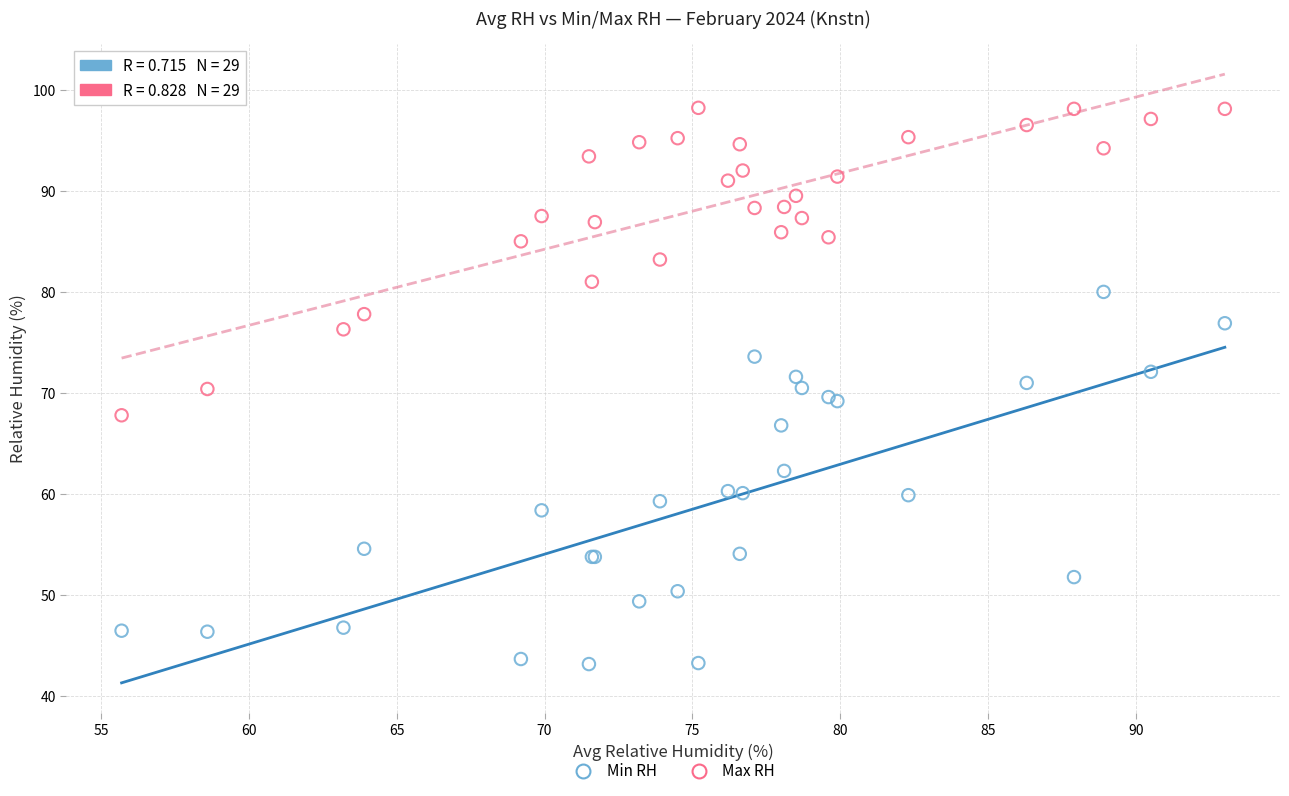

Which series has the widest spread of Y values?

Min RH